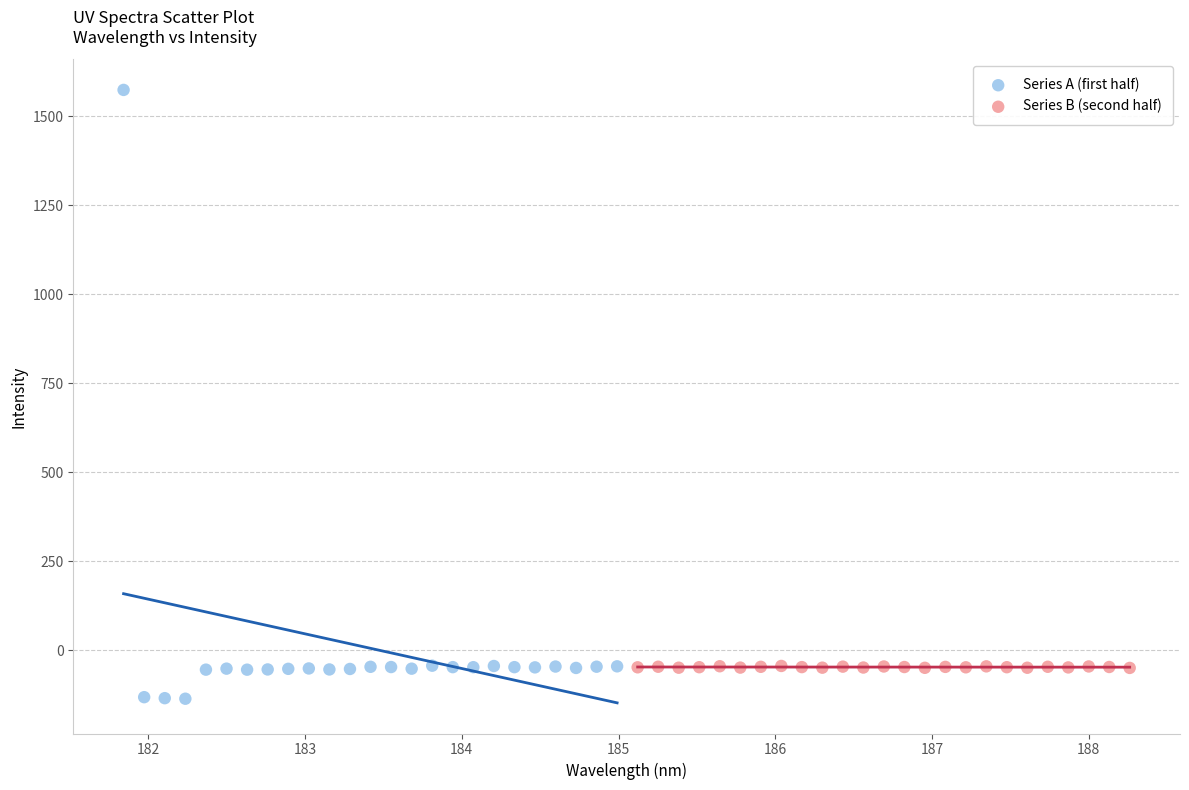

Which series has the largest Y range (max minus min)?

Series A (first half)